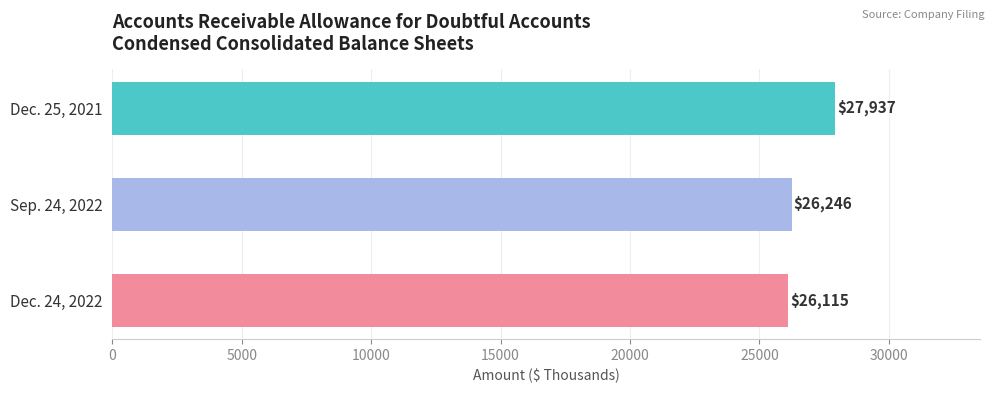

Reading bottom to top, transcribe all the data shown in this chart.

Dec. 24, 2022=26115	Sep. 24, 2022=26246	Dec. 25, 2021=27937